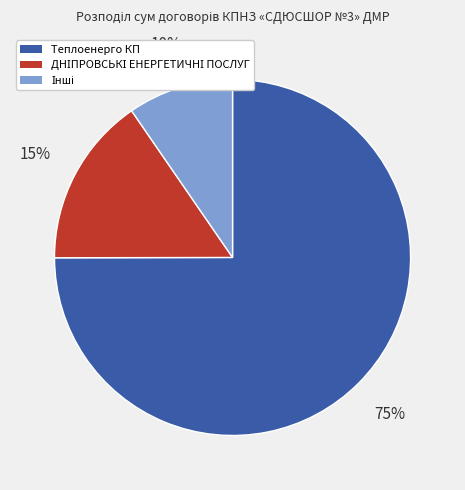

To the nearest percent, what is the average slice percentage?

33%